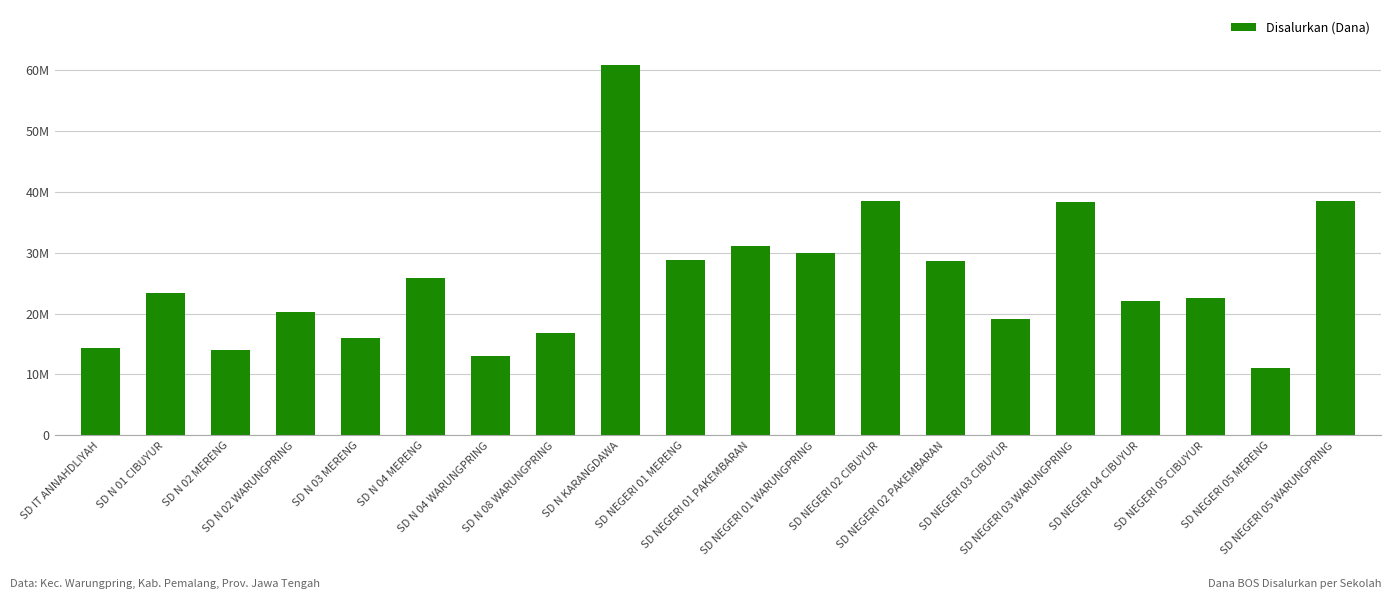

What is the difference between the values at SD NEGERI 03 CIBUYUR and SD NEGERI 01 PAKEMBARAN?

11925000